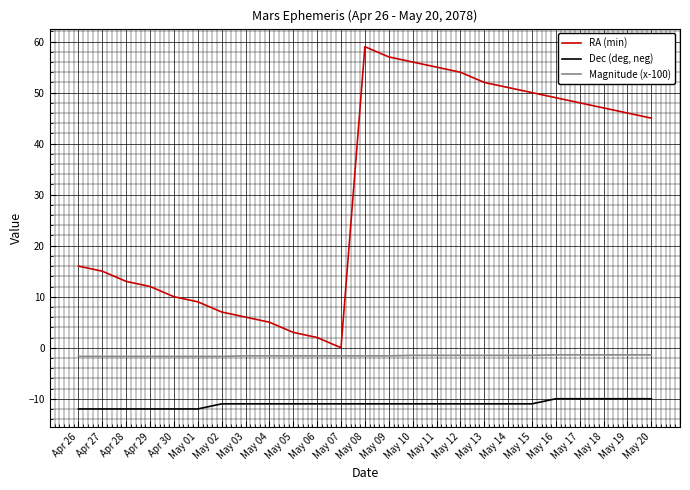

What is the maximum value shown in the chart?

59.0